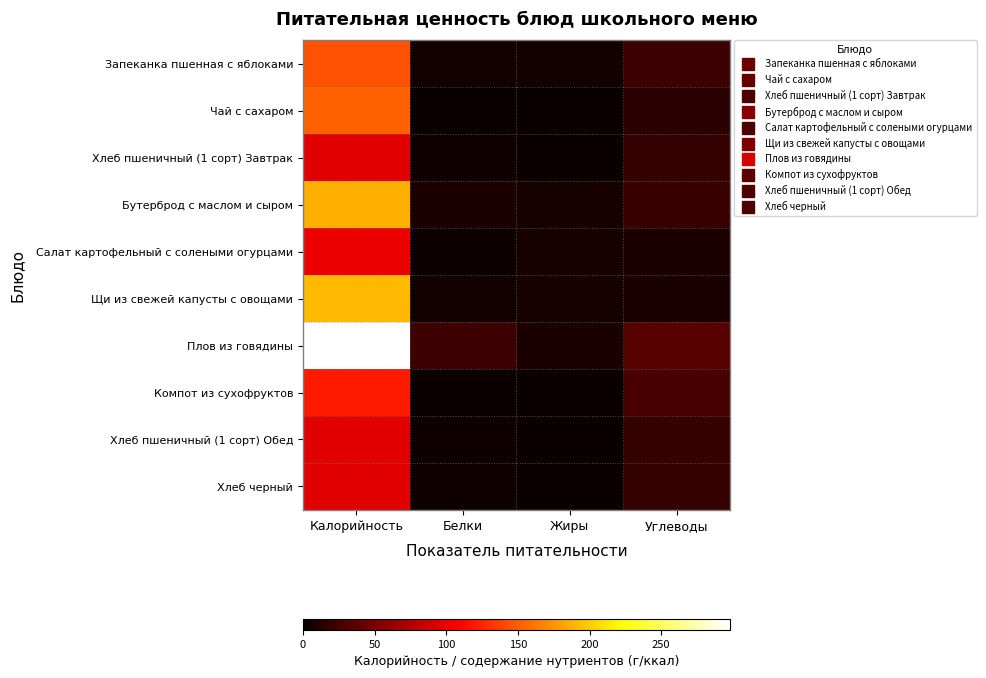

Between Белки and Углеводы, which series saw the biggest shift?

Компот из сухофруктов